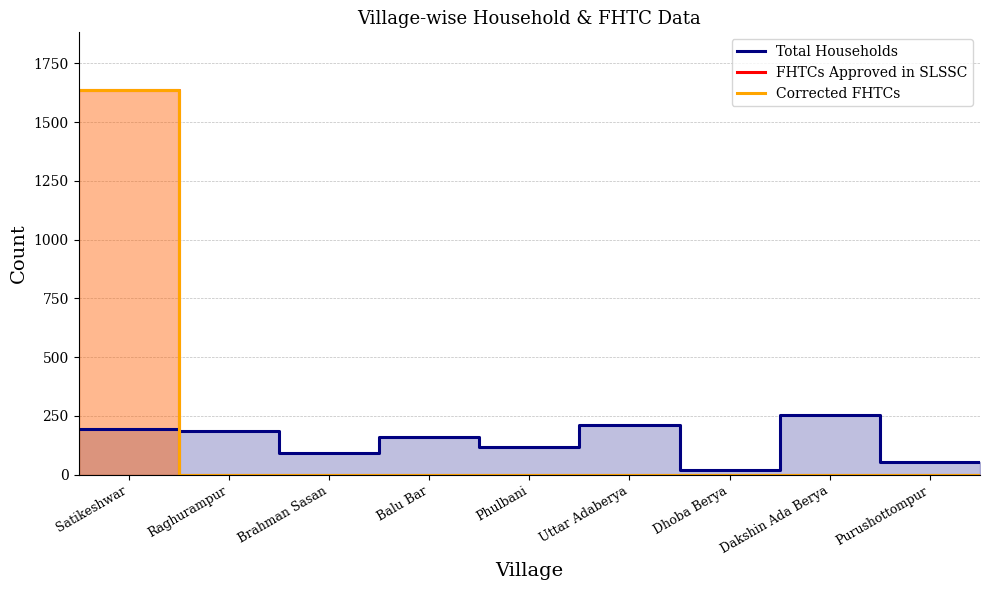

Rank the categories by Corrected FHTCs value from highest to lowest.

Satikeshwar, Raghurampur, Brahman Sasan, Balu Bar, Phulbani, Uttar Adaberya, Dhoba Berya, Dakshin Ada Berya, Purushottompur, 9